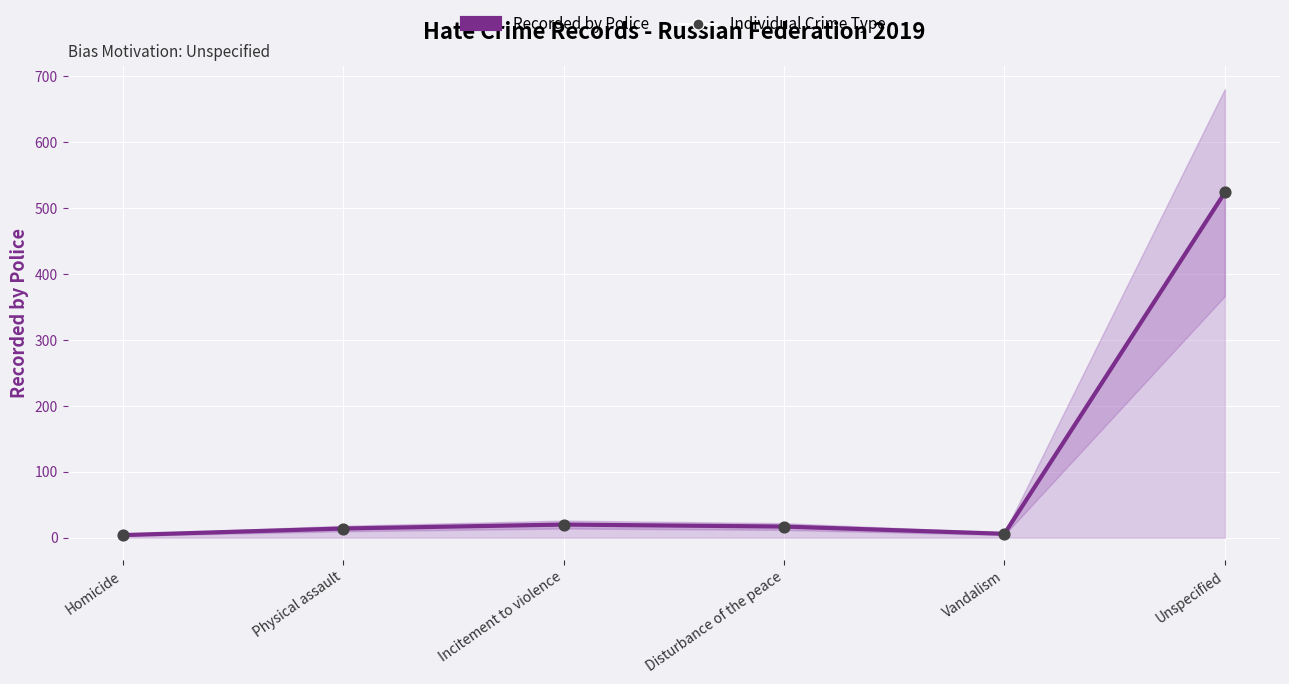

Which series reaches the minimum Y coordinate?

Recorded by Police